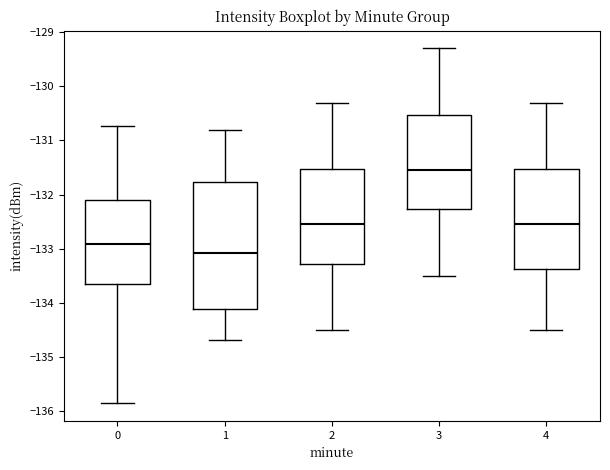

Reading left to right, transcribe this box plot: for each box, give where its median line is, the range the box spans, and where its two whiskers end, as read against the y-axis. The values are not printed on the chart, so give them approximately, as read against the axis.

0: median -132.9, box -133.7 to -132.1, whiskers -135.9 to -130.7
1: median -133.1, box -134.1 to -131.8, whiskers -134.7 to -130.8
2: median -132.5, box -133.3 to -131.5, whiskers -134.5 to -130.3
3: median -131.5, box -132.3 to -130.5, whiskers -133.5 to -129.3
4: median -132.5, box -133.4 to -131.5, whiskers -134.5 to -130.3